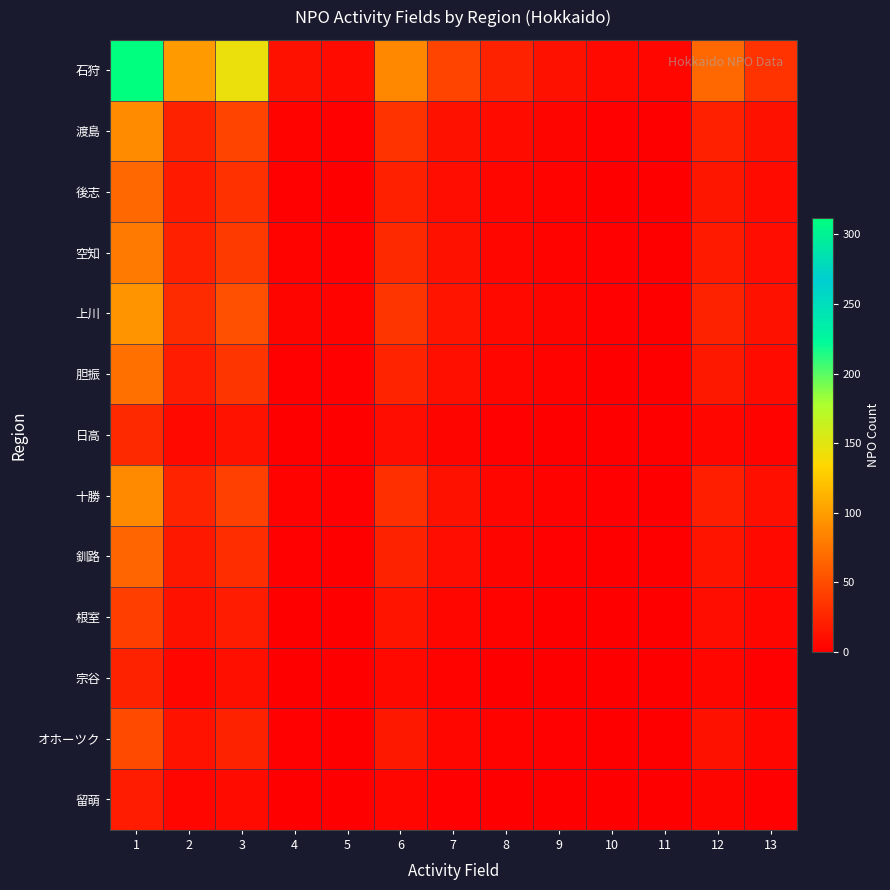

Rank the series by their maximum value, from highest to lowest.

石狩, 上川, 渡島, 十勝, 空知, 胆振, 後志, 釧路, オホーツク, 根室, 日高, 宗谷, 留萌